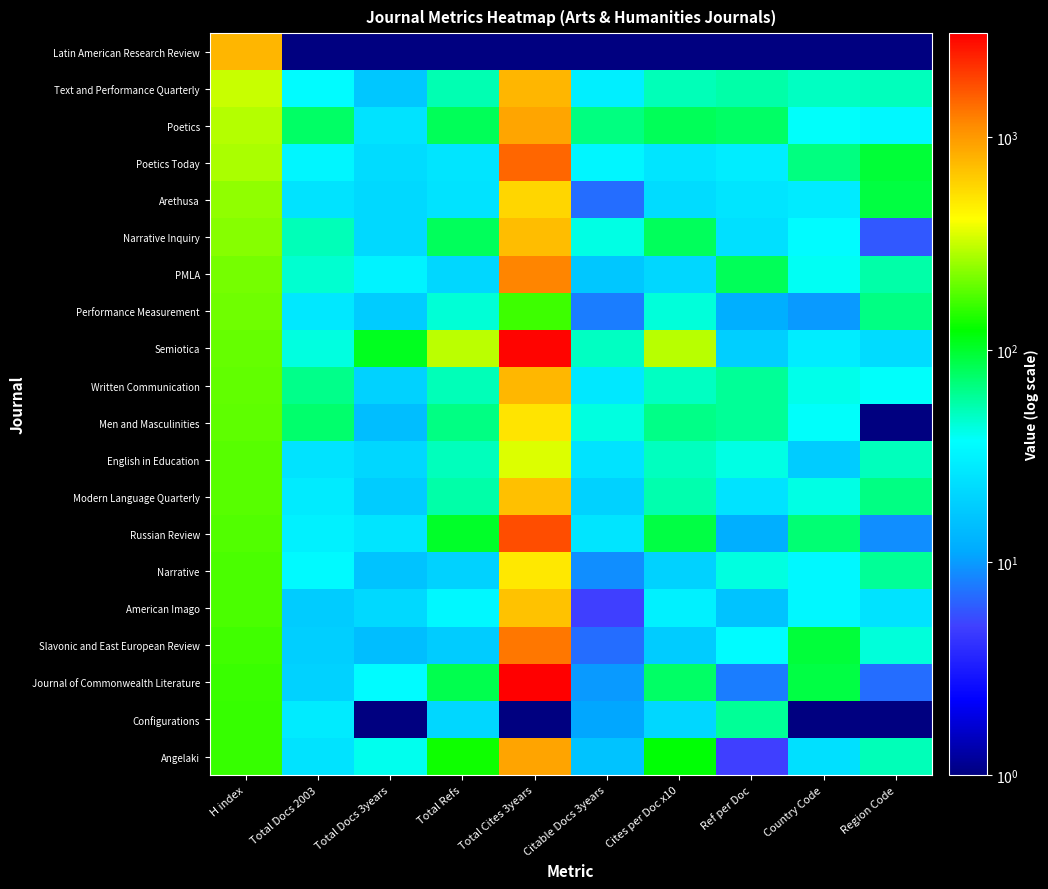

Reading left to right, transcribe all the data shown in this chart.

Latin American Research Review: H index=787	Total Docs 2003=1	Total Docs 3years=1	Total Refs=1	Total Cites 3years=1	Citable Docs 3years=1	Cites per Doc x10=1	Ref per Doc=1	Country Code=1	Region Code=1
Text and Performance Quarterly: H index=318	Total Docs 2003=36	Total Docs 3years=17	Total Refs=53	Total Cites 3years=777	Citable Docs 3years=30	Cites per Doc x10=52	Ref per Doc=56	Country Code=49	Region Code=51
Poetics: H index=291	Total Docs 2003=77	Total Docs 3years=25	Total Refs=81	Total Cites 3years=897	Citable Docs 3years=68	Cites per Doc x10=81	Ref per Doc=76	Country Code=38	Region Code=34
Poetics Today: H index=277	Total Docs 2003=33	Total Docs 3years=23	Total Refs=26	Total Cites 3years=1496	Citable Docs 3years=33	Cites per Doc x10=26	Ref per Doc=29	Country Code=68	Region Code=96
Arethusa: H index=246	Total Docs 2003=25	Total Docs 3years=22	Total Refs=25	Total Cites 3years=587	Citable Docs 3years=7	Cites per Doc x10=23	Ref per Doc=26	Country Code=28	Region Code=91
Narrative Inquiry: H index=233	Total Docs 2003=52	Total Docs 3years=22	Total Refs=80	Total Cites 3years=737	Citable Docs 3years=42	Cites per Doc x10=80	Ref per Doc=24	Country Code=36	Region Code=6
PMLA: H index=215	Total Docs 2003=46	Total Docs 3years=32	Total Refs=21	Total Cites 3years=1196	Citable Docs 3years=17	Cites per Doc x10=21	Ref per Doc=81	Country Code=39	Region Code=56
Performance Measurement: H index=209	Total Docs 2003=27	Total Docs 3years=18	Total Refs=45	Total Cites 3years=165	Citable Docs 3years=8	Cites per Doc x10=44	Ref per Doc=12	Country Code=10	Region Code=66
Semiotica: H index=200	Total Docs 2003=43	Total Docs 3years=106	Total Refs=299	Total Cites 3years=2964	Citable Docs 3years=49	Cites per Doc x10=295	Ref per Doc=19	Country Code=29	Region Code=23
Written Communication: H index=195	Total Docs 2003=64	Total Docs 3years=20	Total Refs=52	Total Cites 3years=768	Citable Docs 3years=27	Cites per Doc x10=49	Ref per Doc=61	Country Code=41	Region Code=38
Men and Masculinities: H index=193	Total Docs 2003=74	Total Docs 3years=15	Total Refs=67	Total Cites 3years=519	Citable Docs 3years=43	Cites per Doc x10=65	Ref per Doc=61	Country Code=38	Region Code=1
English in Education: H index=186	Total Docs 2003=25	Total Docs 3years=21	Total Refs=51	Total Cites 3years=351	Citable Docs 3years=25	Cites per Doc x10=50	Ref per Doc=42	Country Code=18	Region Code=51
Modern Language Quarterly: H index=186	Total Docs 2003=28	Total Docs 3years=18	Total Refs=56	Total Cites 3years=709	Citable Docs 3years=20	Cites per Doc x10=54	Ref per Doc=25	Country Code=42	Region Code=66
Russian Review: H index=181	Total Docs 2003=31	Total Docs 3years=26	Total Refs=102	Total Cites 3years=1778	Citable Docs 3years=26	Cites per Doc x10=89	Ref per Doc=12	Country Code=72	Region Code=9
Narrative: H index=177	Total Docs 2003=35	Total Docs 3years=16	Total Refs=20	Total Cites 3years=505	Citable Docs 3years=9	Cites per Doc x10=20	Ref per Doc=43	Country Code=34	Region Code=61
American Imago: H index=176	Total Docs 2003=18	Total Docs 3years=22	Total Refs=34	Total Cites 3years=699	Citable Docs 3years=5	Cites per Doc x10=31	Ref per Doc=16	Country Code=34	Region Code=25
Slavonic and East European Review: H index=168	Total Docs 2003=19	Total Docs 3years=15	Total Refs=18	Total Cites 3years=1309	Citable Docs 3years=7	Cites per Doc x10=18	Ref per Doc=36	Country Code=94	Region Code=44
Journal of Commonwealth Literature: H index=163	Total Docs 2003=20	Total Docs 3years=36	Total Refs=86	Total Cites 3years=3083	Citable Docs 3years=10	Cites per Doc x10=76	Ref per Doc=8	Country Code=89	Region Code=7
Configurations: H index=161	Total Docs 2003=28	Total Docs 3years=1	Total Refs=21	Total Cites 3years=1	Citable Docs 3years=11	Cites per Doc x10=21	Ref per Doc=61	Country Code=1	Region Code=1
Angelaki: H index=160	Total Docs 2003=25	Total Docs 3years=40	Total Refs=132	Total Cites 3years=918	Citable Docs 3years=16	Cites per Doc x10=120	Ref per Doc=5	Country Code=24	Region Code=52